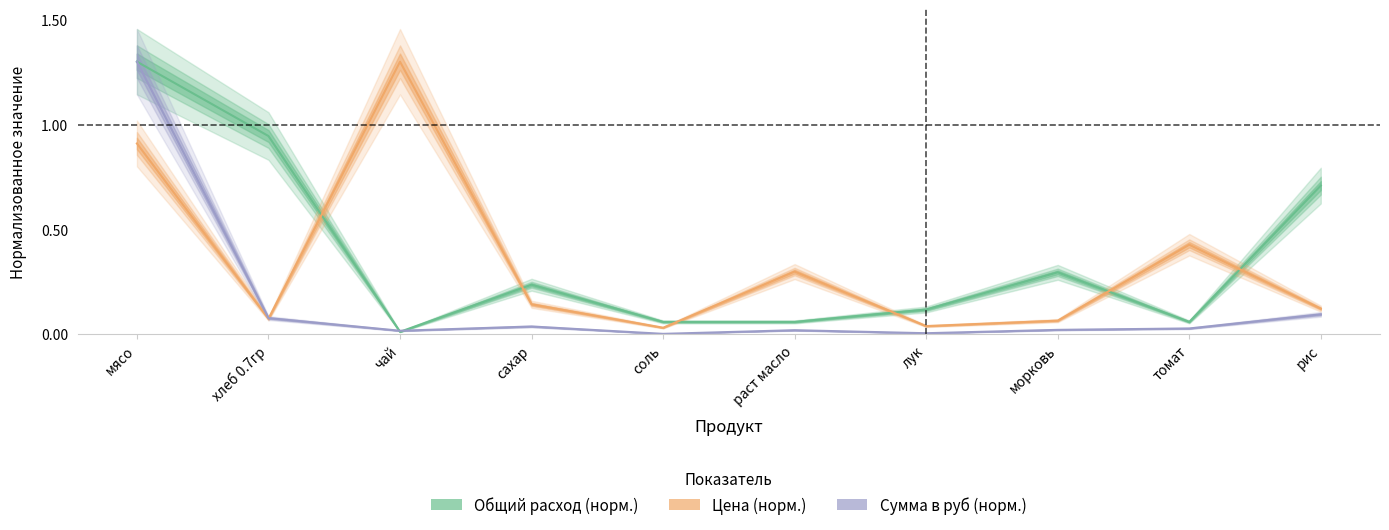

True or false: Сумма в руб has a value of 0.0 at раст масло.

True